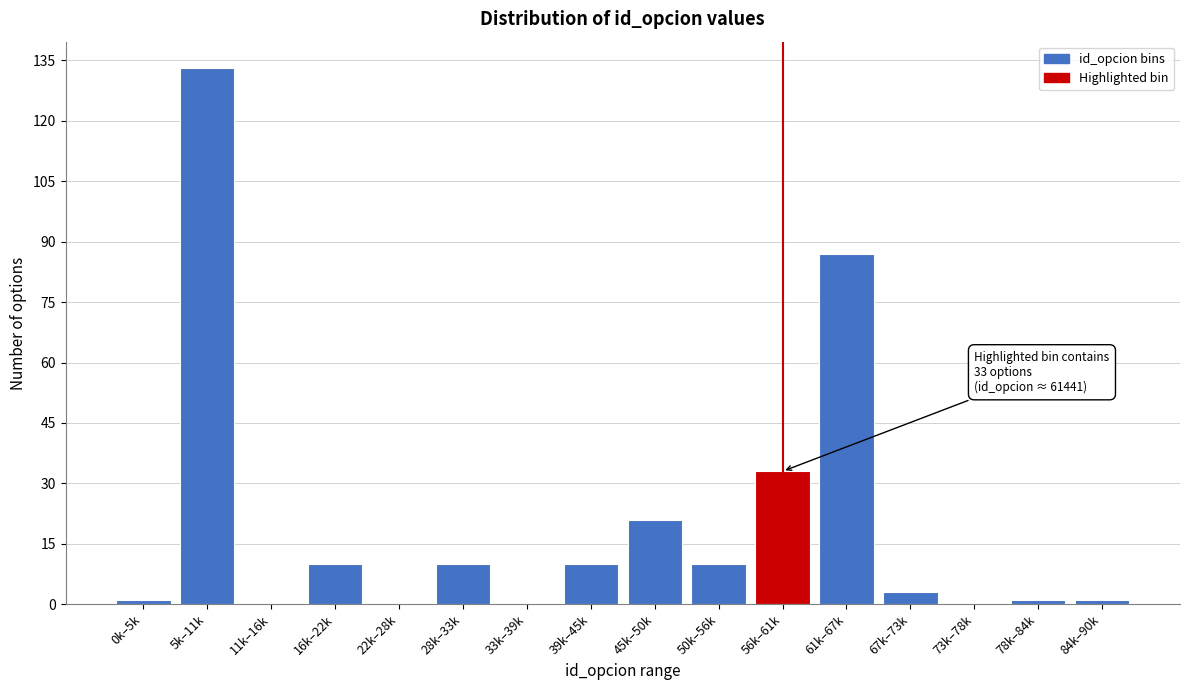

Reading left to right, what are all the values shown in this chart?

0k–5k=1	5k–11k=133	11k–16k=0	16k–22k=10	22k–28k=0	28k–33k=10	33k–39k=0	39k–45k=10	45k–50k=21	50k–56k=10	56k–61k=33	61k–67k=87	67k–73k=3	73k–78k=0	78k–84k=1	84k–90k=1